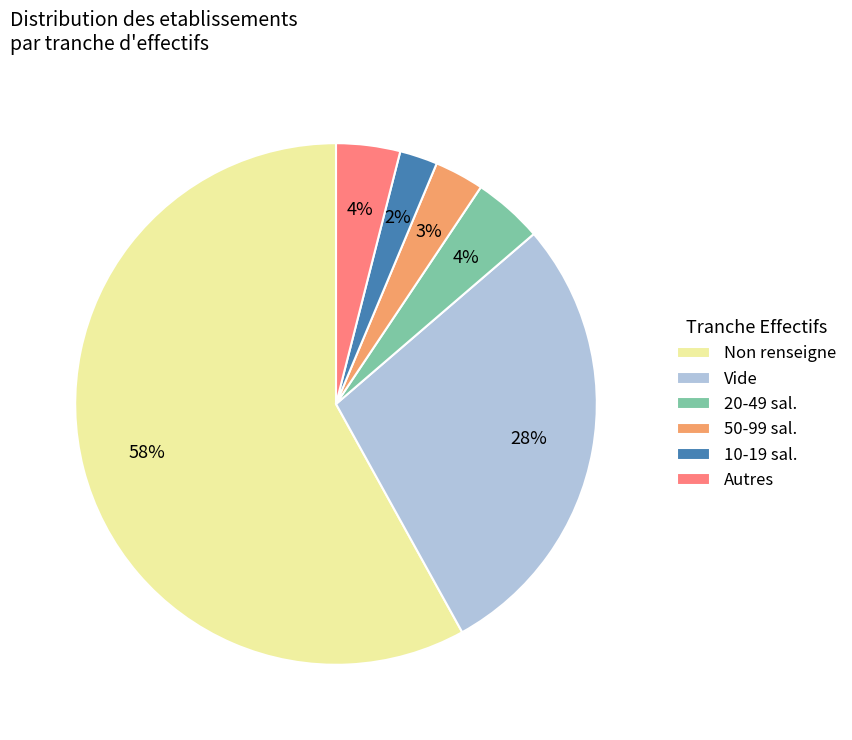

How many segments does this pie chart have?

6